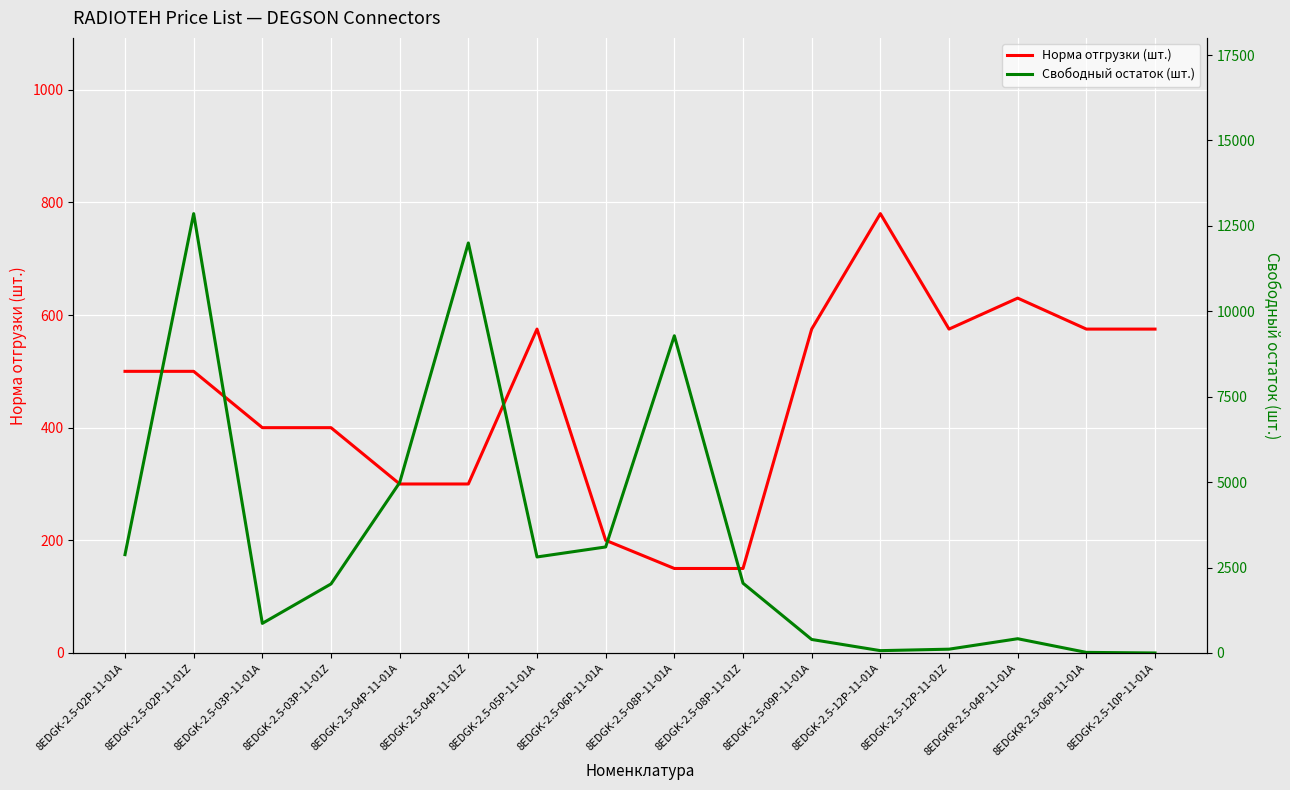

Rank the categories by Норма отгрузки (шт.) value from highest to lowest.

8EDGK-2.5-12P-11-01A, 8EDGKR-2.5-04P-11-01A, 8EDGK-2.5-05P-11-01A, 8EDGK-2.5-09P-11-01A, 8EDGK-2.5-12P-11-01Z, 8EDGKR-2.5-06P-11-01A, 8EDGK-2.5-10P-11-01A, 8EDGK-2.5-02P-11-01A, 8EDGK-2.5-02P-11-01Z, 8EDGK-2.5-03P-11-01A, 8EDGK-2.5-03P-11-01Z, 8EDGK-2.5-04P-11-01A, 8EDGK-2.5-04P-11-01Z, 8EDGK-2.5-06P-11-01A, 8EDGK-2.5-08P-11-01A, 8EDGK-2.5-08P-11-01Z